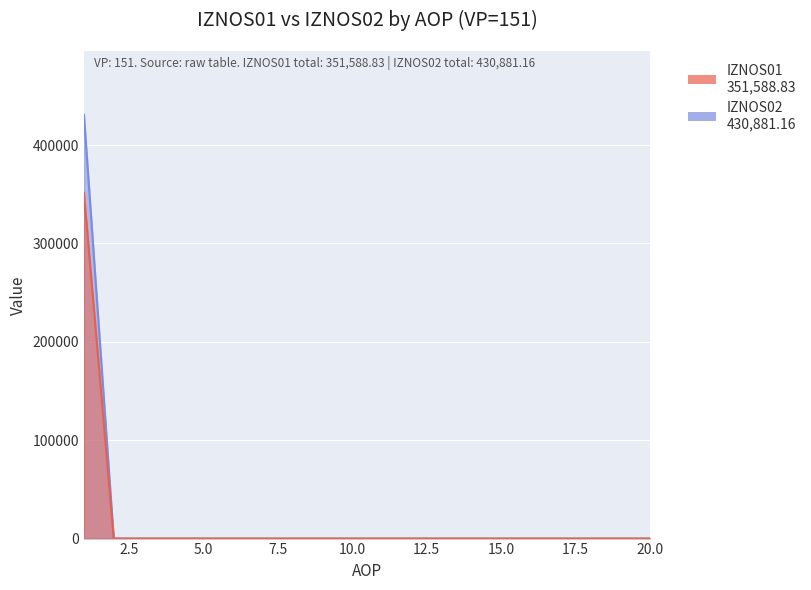

At which category does the chart reach its peak across all series?

1